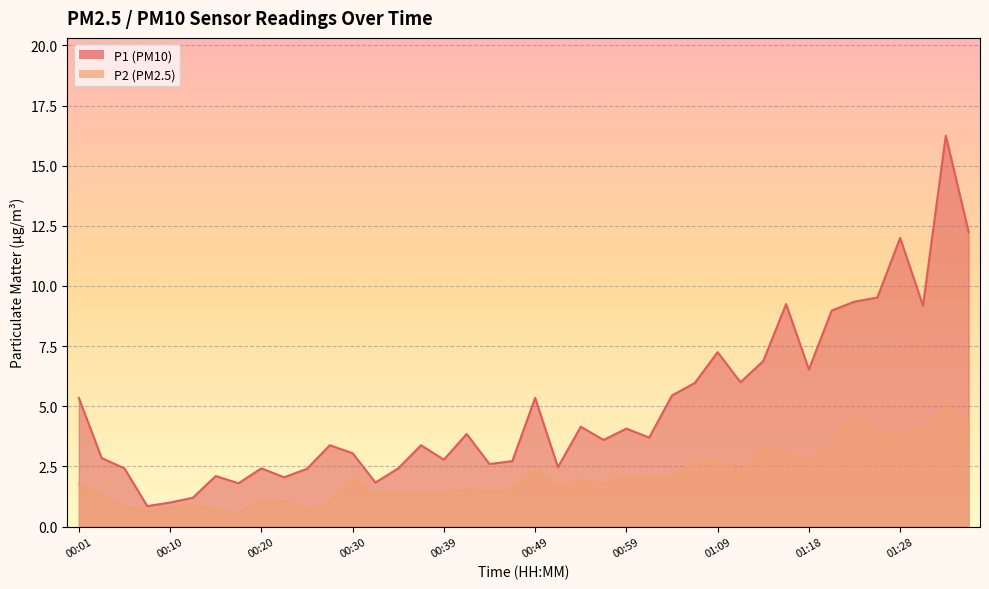

What is the difference between the maximum and minimum values in the P2 series?

4.4